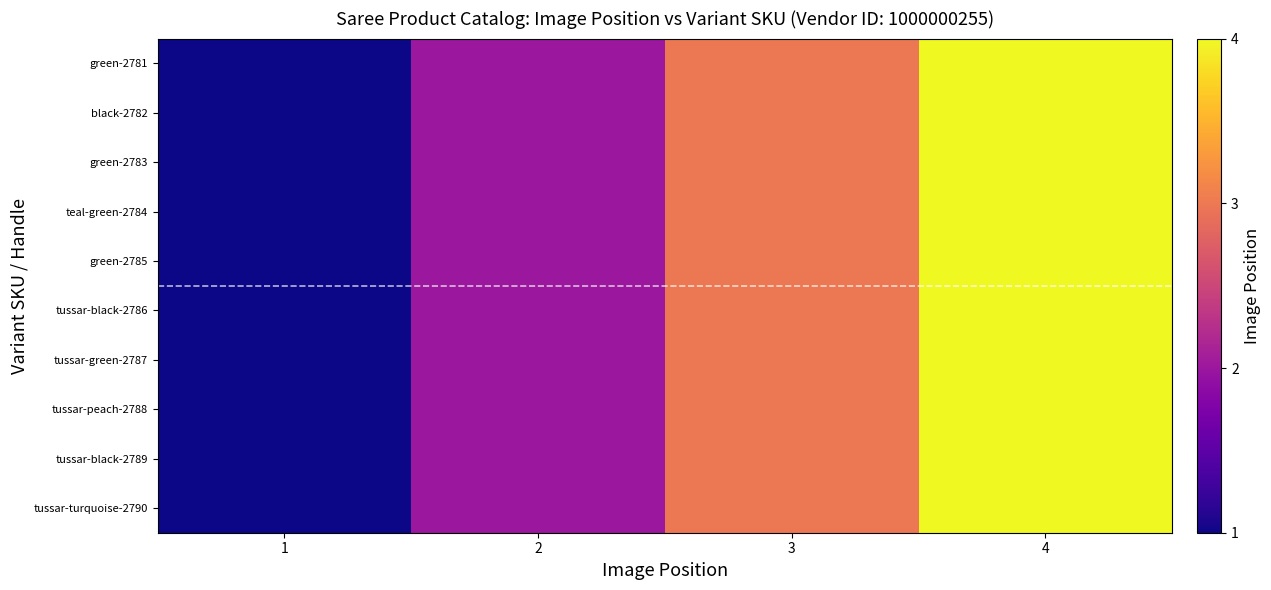

Reading left to right, list all the values displayed in this chart.

green-2781: 1=1	2=2	3=3	4=4
black-2782: 1=1	2=2	3=3	4=4
green-2783: 1=1	2=2	3=3	4=4
teal-green-2784: 1=1	2=2	3=3	4=4
green-2785: 1=1	2=2	3=3	4=4
tussar-black-2786: 1=1	2=2	3=3	4=4
tussar-green-2787: 1=1	2=2	3=3	4=4
tussar-peach-2788: 1=1	2=2	3=3	4=4
tussar-black-2789: 1=1	2=2	3=3	4=4
tussar-turquoise-2790: 1=1	2=2	3=3	4=4